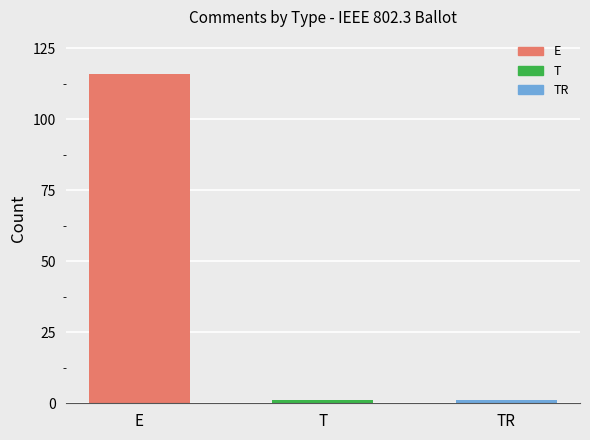

What is the sum of all values?

118